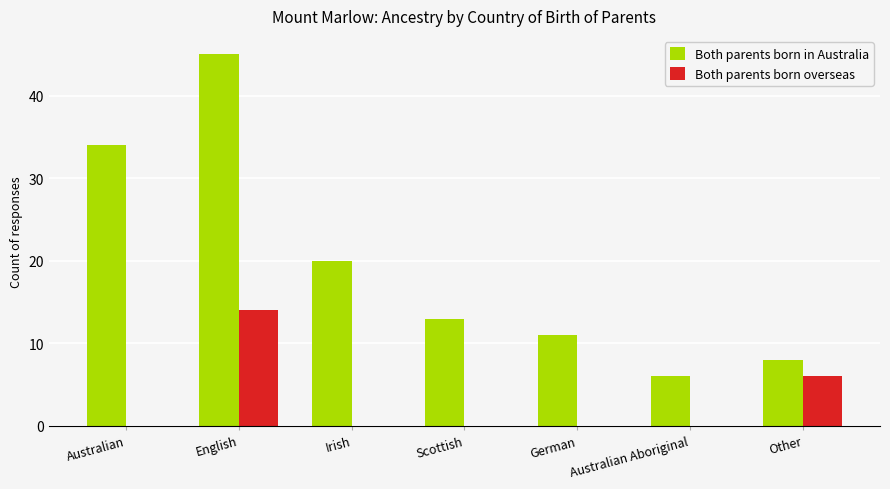

How many data points does each series have?

7